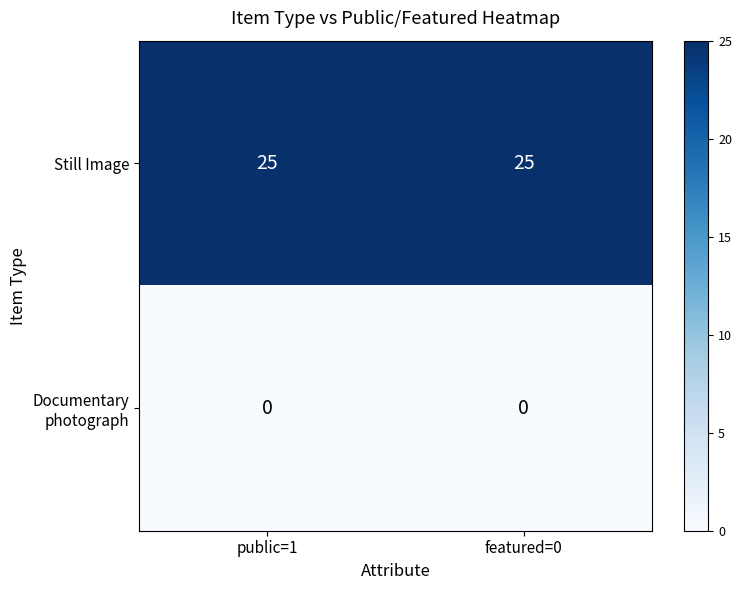

What is the lowest value of the Still Image series?

25